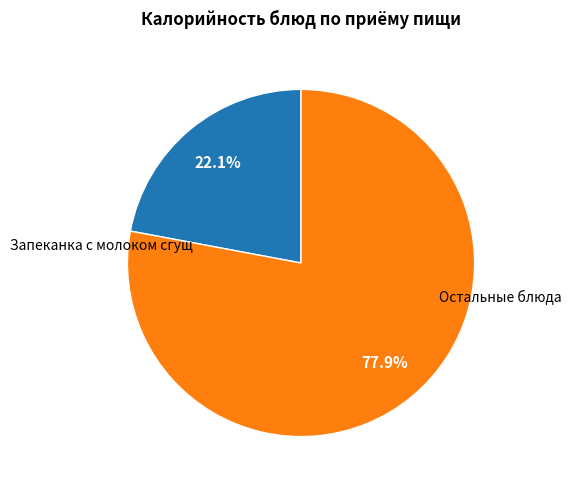

Does any single category account for the majority?

Yes